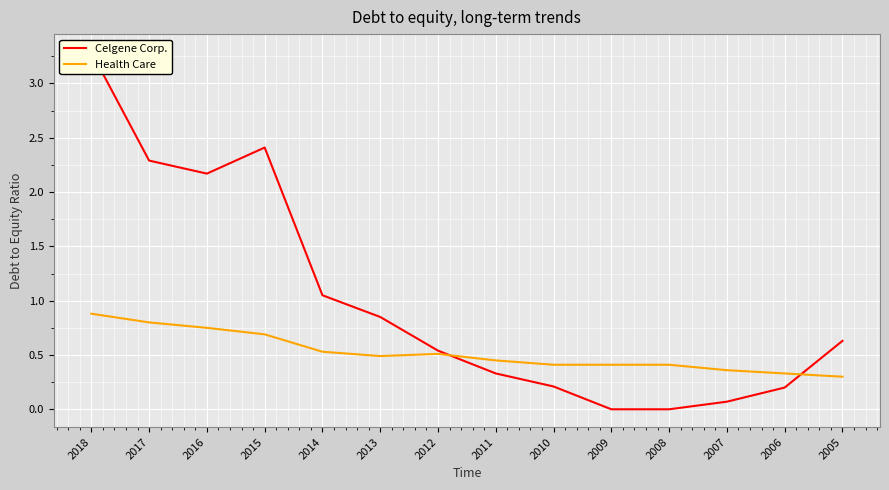

Reading left to right, transcribe all the data shown in this chart.

Celgene Corp.: 2018=3.3	2017=2.3	2016=2.2	2015=2.4	2014=1.1	2013=0.8	2012=0.5	2011=0.3	2010=0.2	2009=0.0	2008=0.0	2007=0.1	2006=0.2	2005=0.6
Health Care: 2018=0.9	2017=0.8	2016=0.8	2015=0.7	2014=0.5	2013=0.5	2012=0.5	2011=0.5	2010=0.4	2009=0.4	2008=0.4	2007=0.4	2006=0.3	2005=0.3